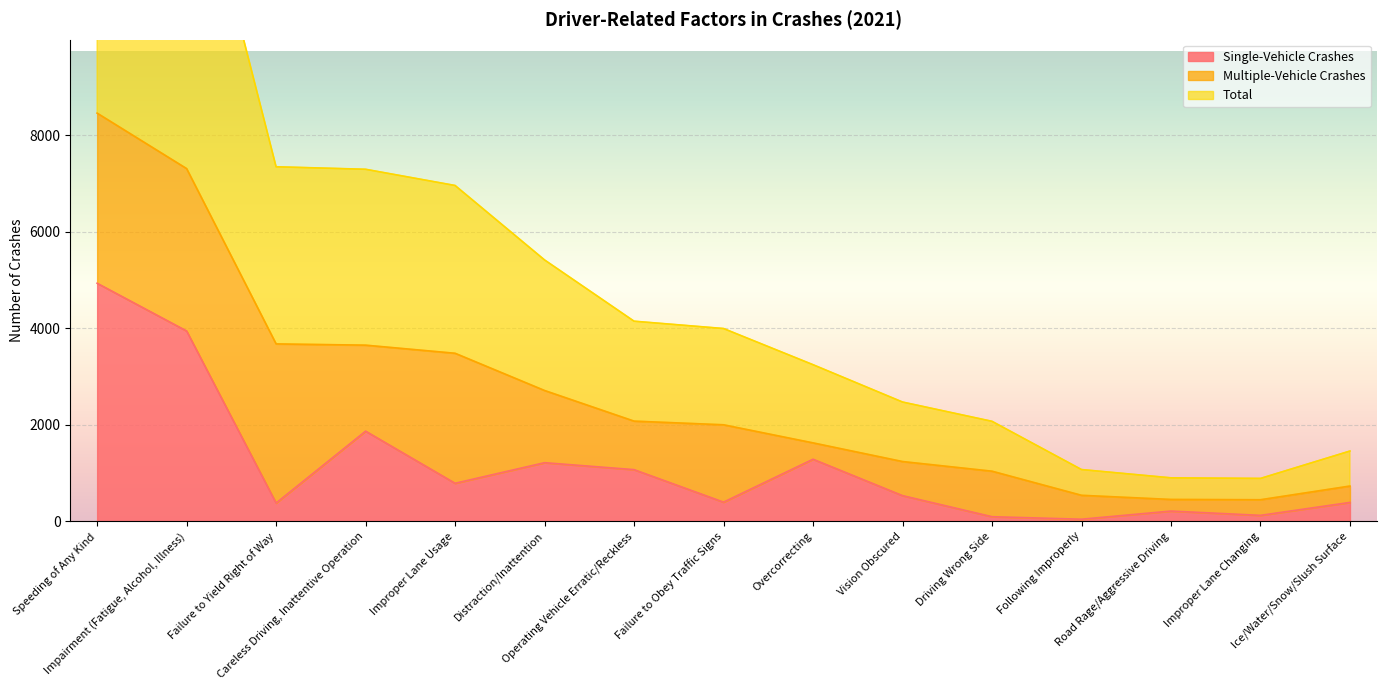

What is the highest value of the Single-Vehicle Crashes series?

4931